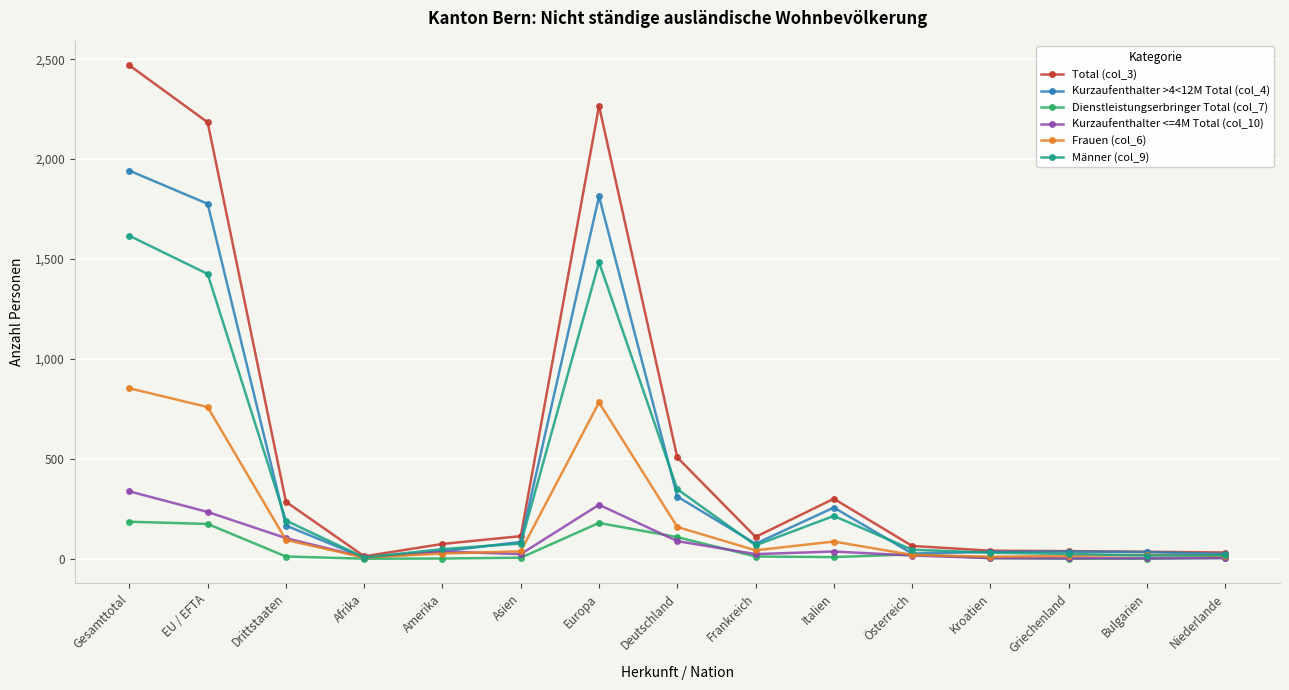

What are all the series names shown in the legend?

Total (col_3), Kurzaufenthalter >4<12M Total (col_4), Dienstleistungserbringer Total (col_7), Kurzaufenthalter <=4M Total (col_10), Frauen (col_6), Männer (col_9)